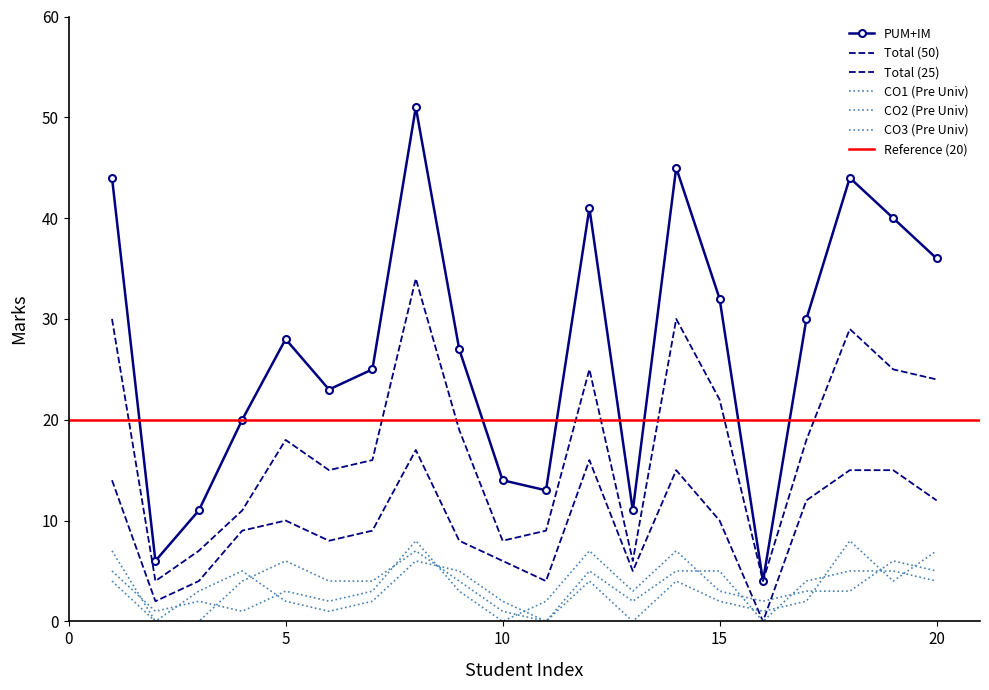

How many positive values does the CO2 (Pre Univ) series have?

17